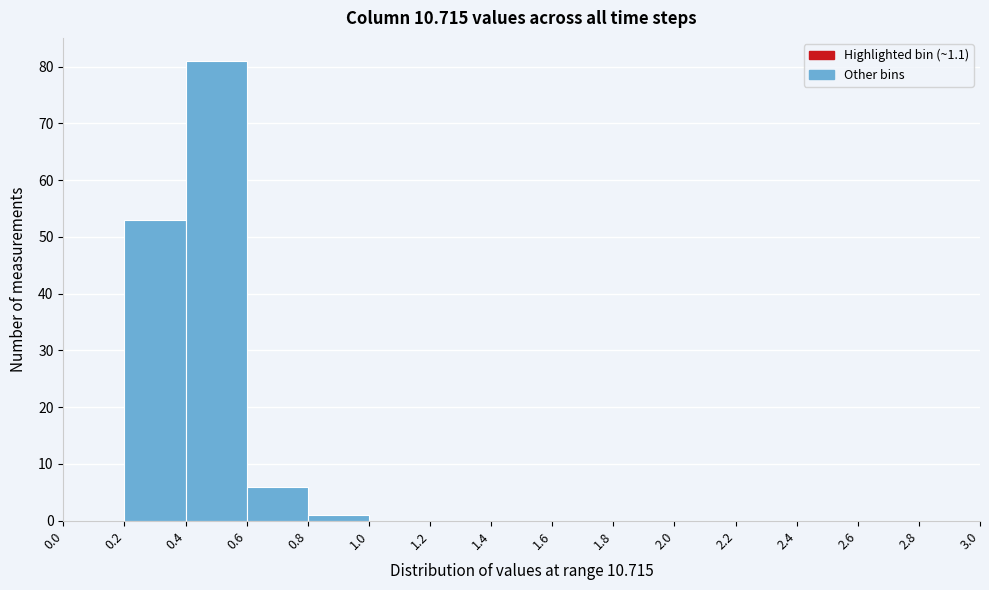

How tall is the bar that spans 0.8 to 1.0 on the x-axis? The values are not printed on the chart, so give them approximately, as read against the axis.

1